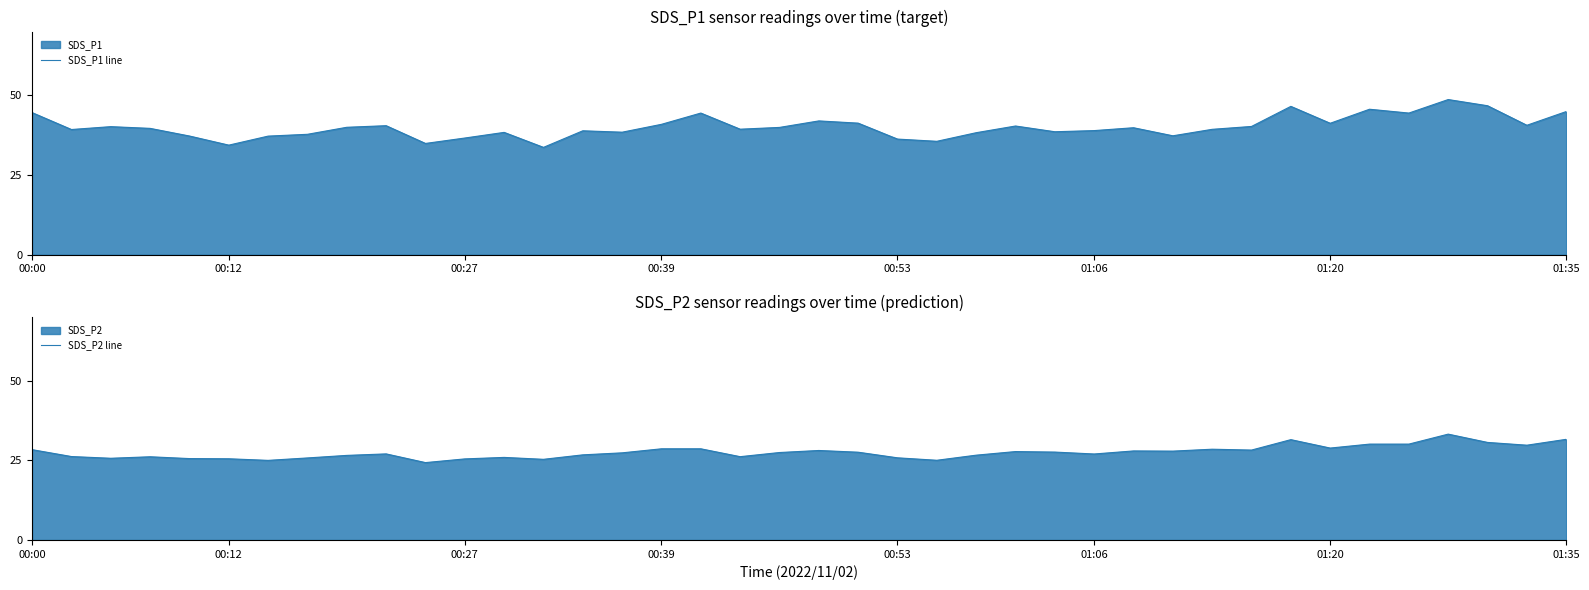

How many values in the SDS_P2 line series are below 27?

18